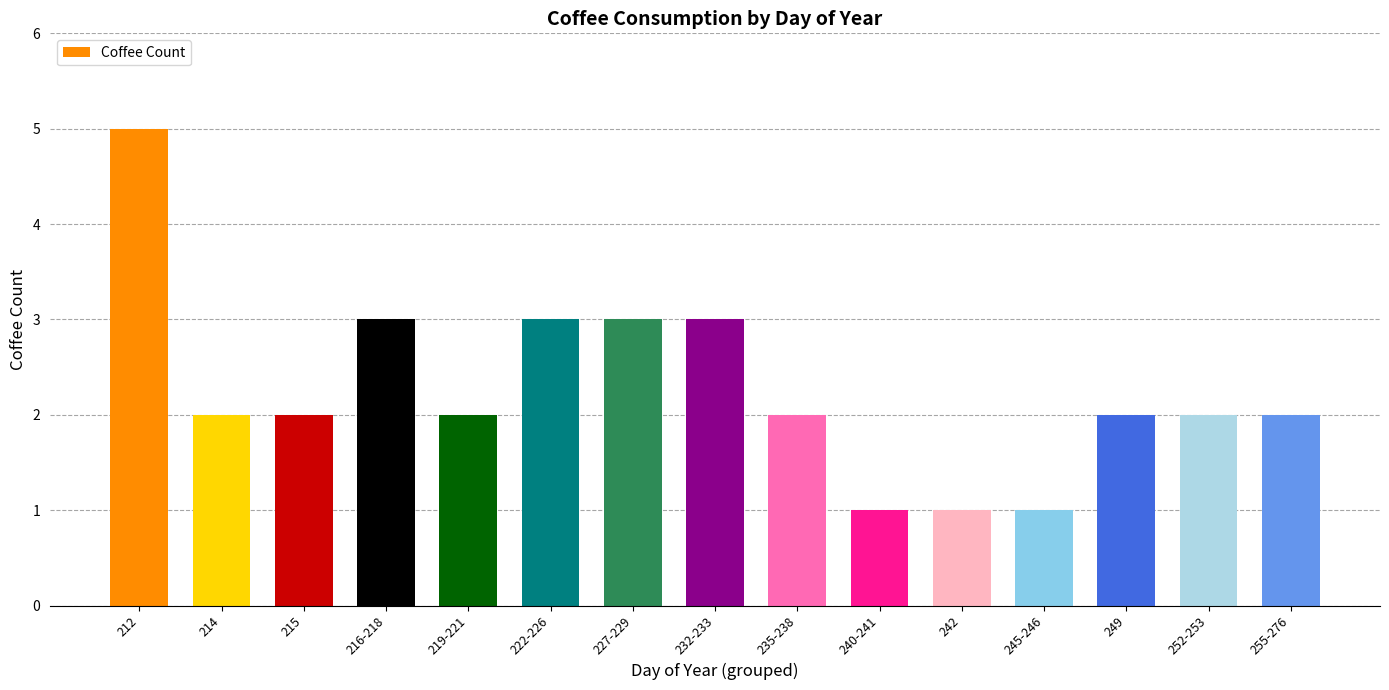

What is the maximum value shown in the chart?

5